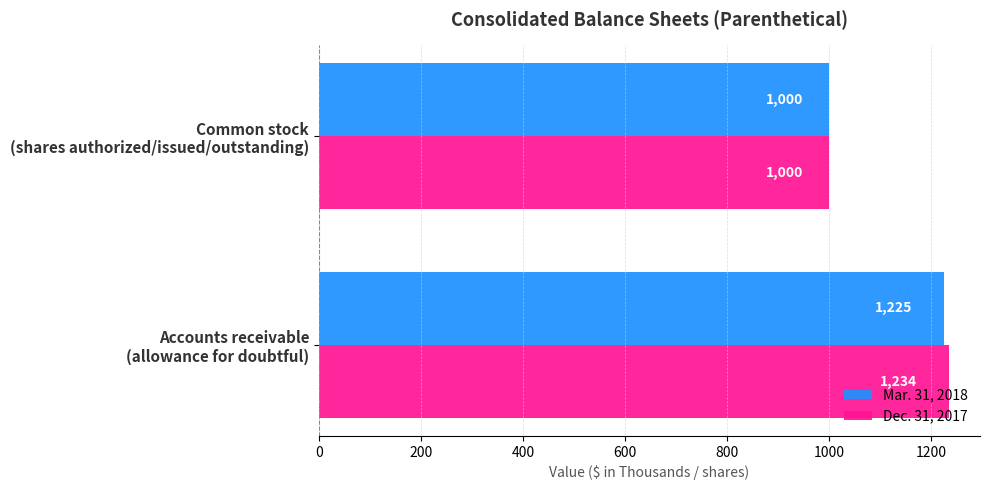

Which series has the widest spread of values?

Dec. 31, 2017